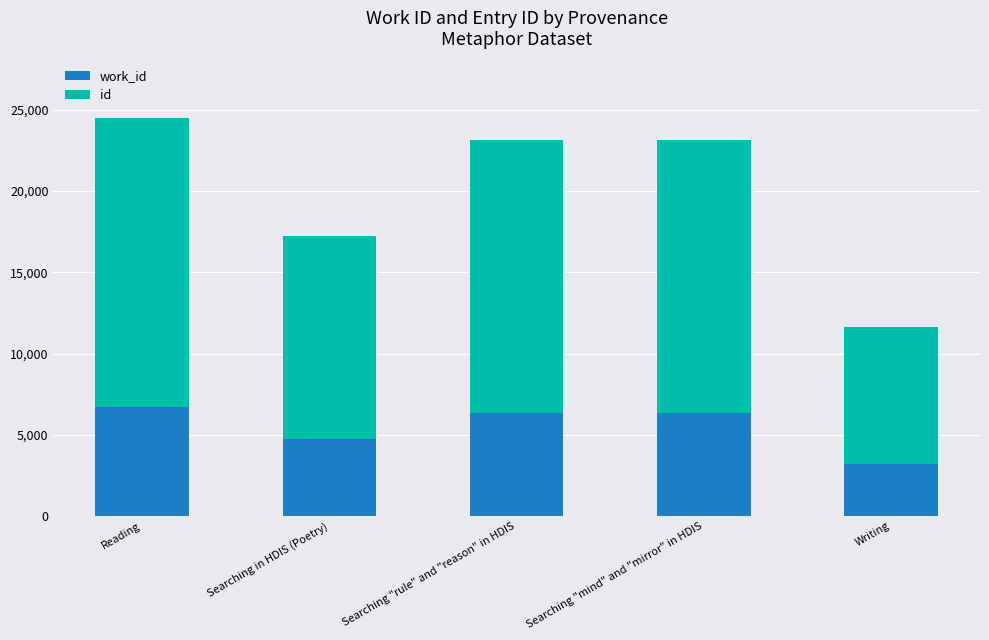

What is the total value across all series at Reading?

24471